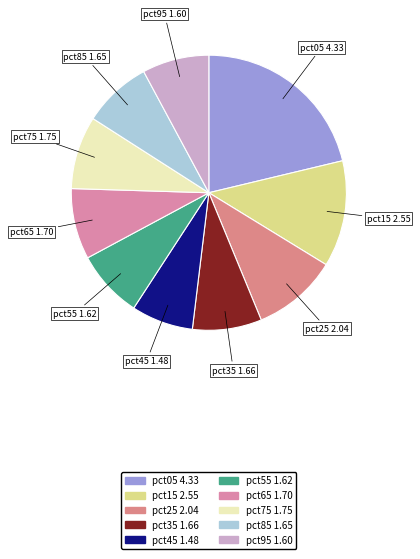

Does pct35 represent more than half of the total?

No